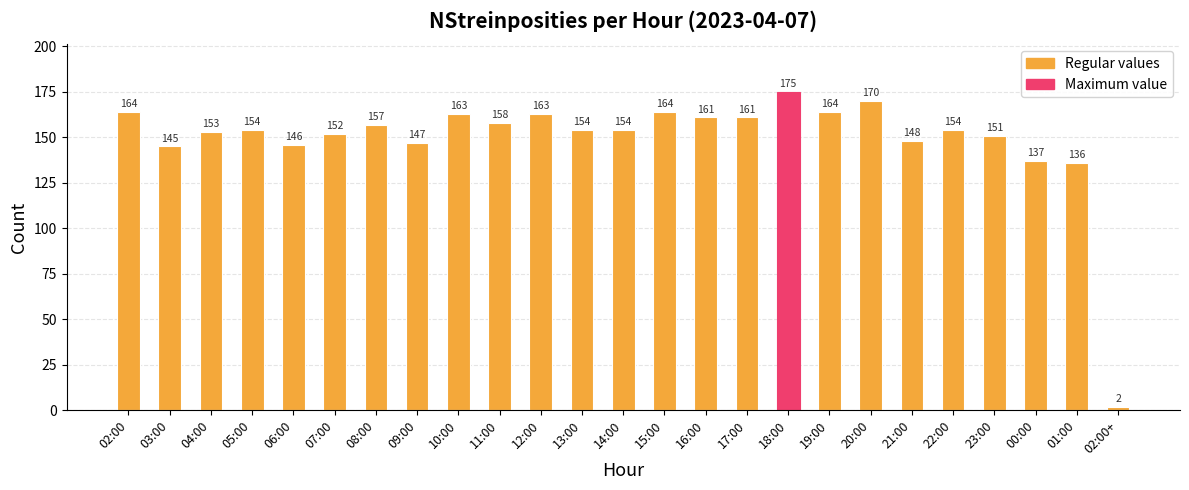

How many data points are less than 154?

10